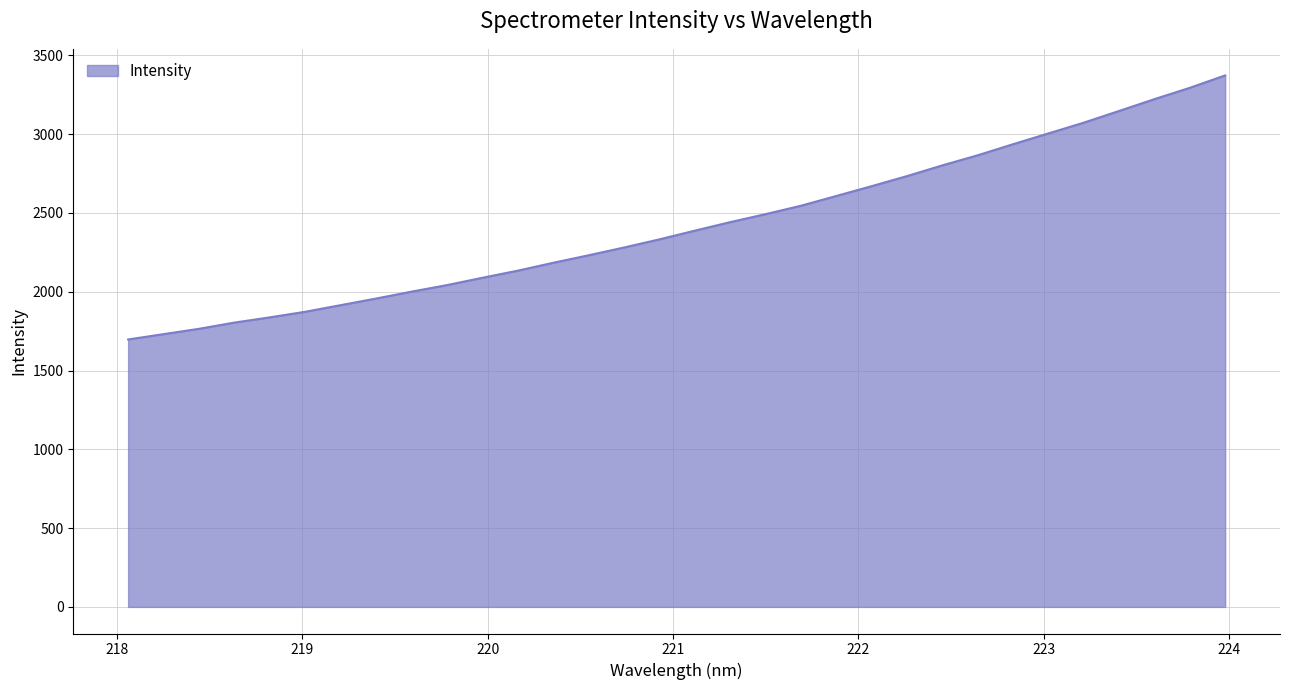

What is the difference between the maximum and minimum values?

1675.4